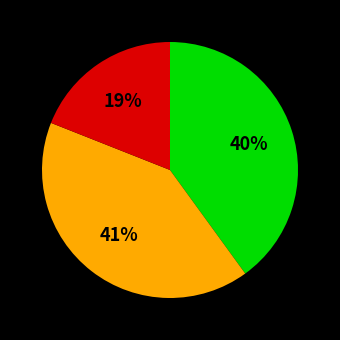

To the nearest percent, what is the average slice percentage?

33%